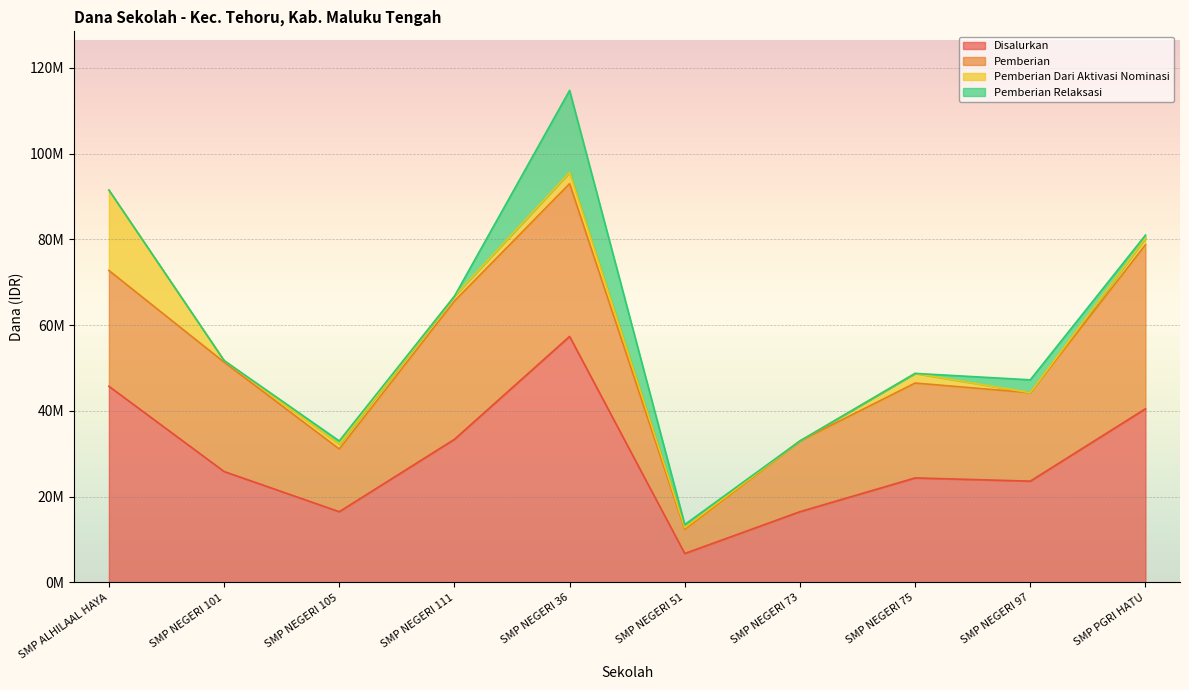

How many lines are shown in the chart?

4